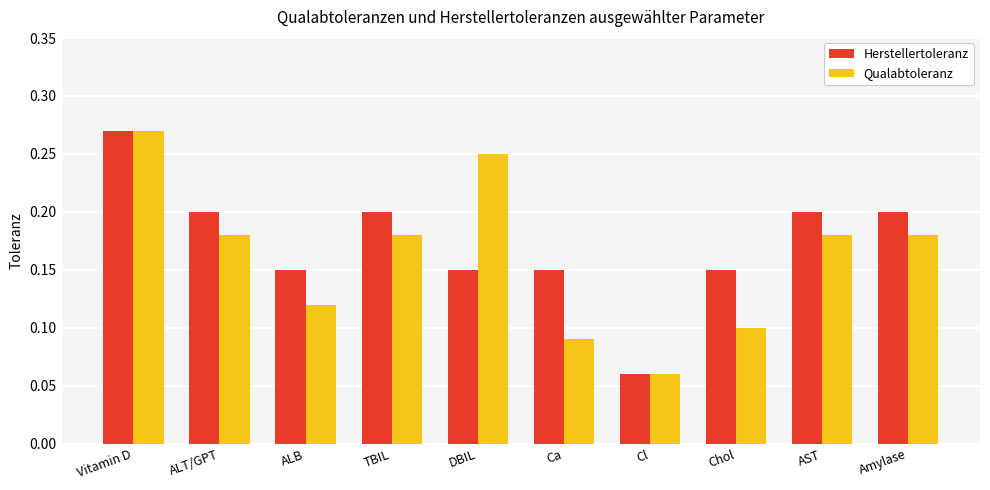

How many bars are there in total?

20